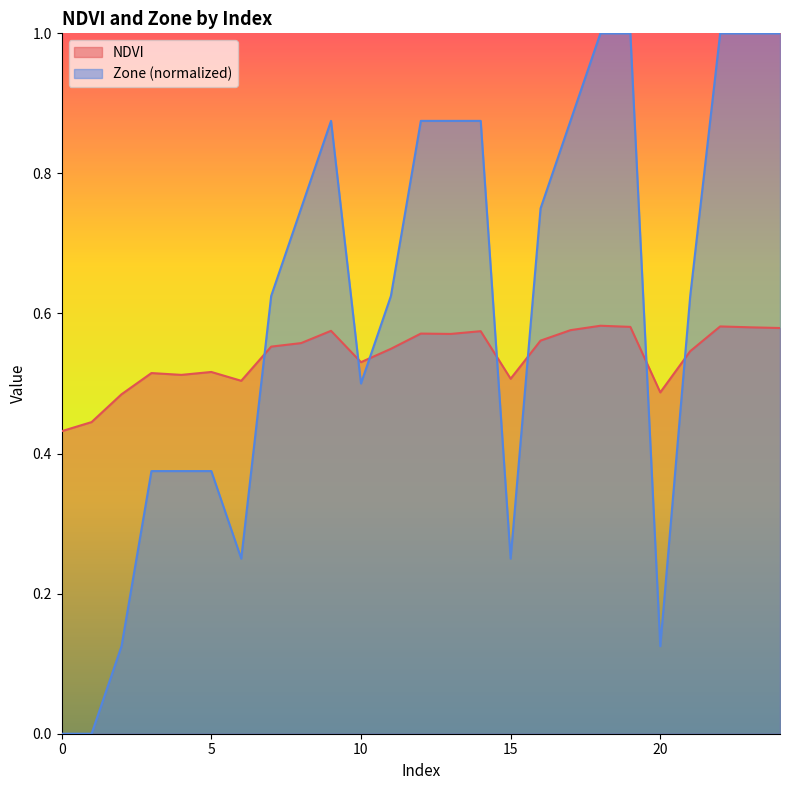

Between 4 and 15, which series saw the biggest shift?

Zone